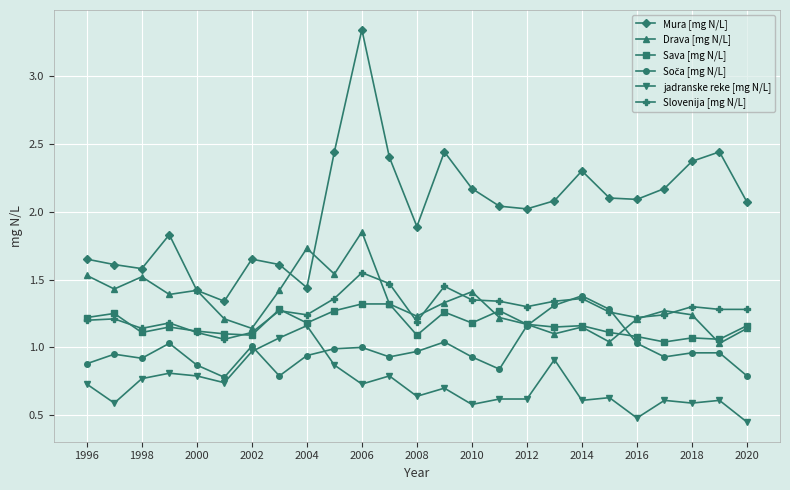

Which series has the largest range (max minus min)?

Mura [mg N/L]